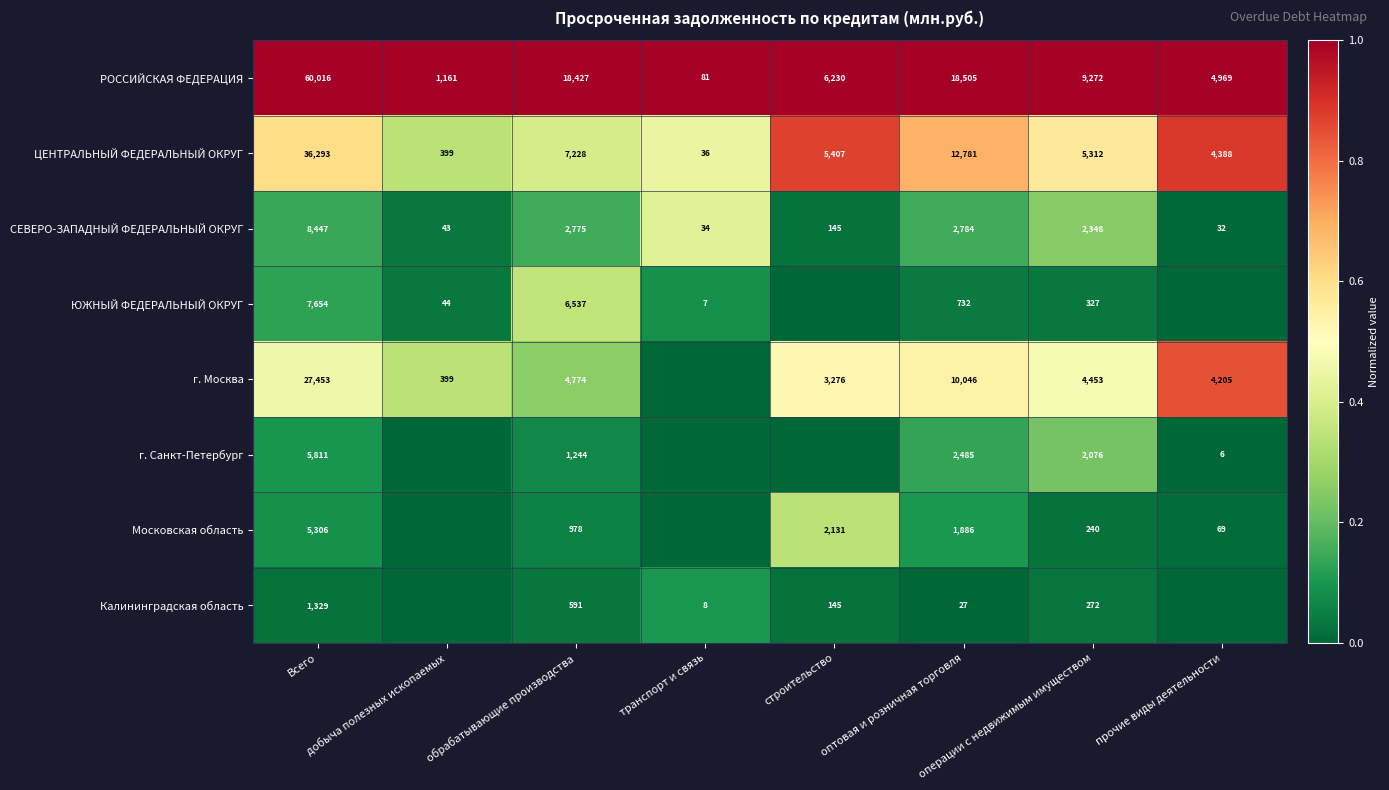

What is the difference between the second highest and minimum values in the РОССИЙСКАЯ ФЕДЕРАЦИЯ series?

18424